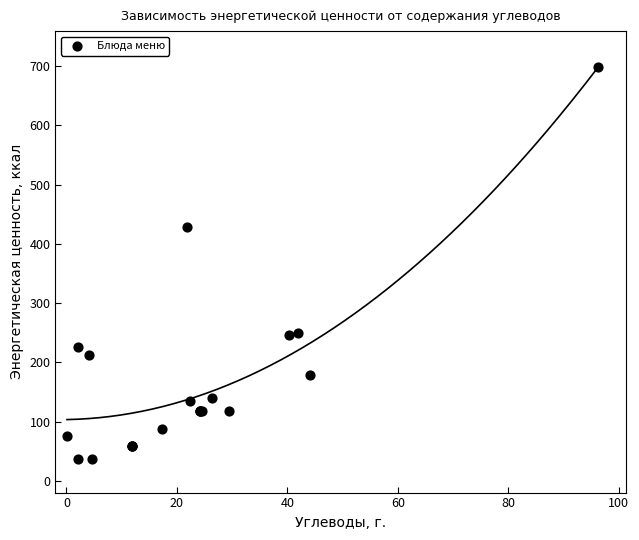

What Y value in the scatter plot is closest to 367?

429.0